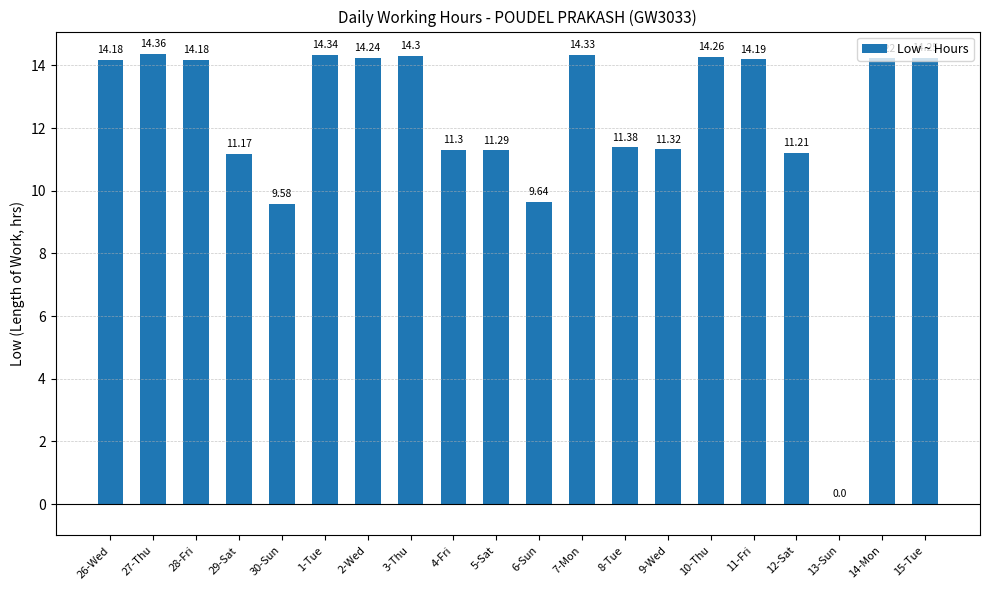

True or false: the data shows 3.8 at 10-Thu.

False